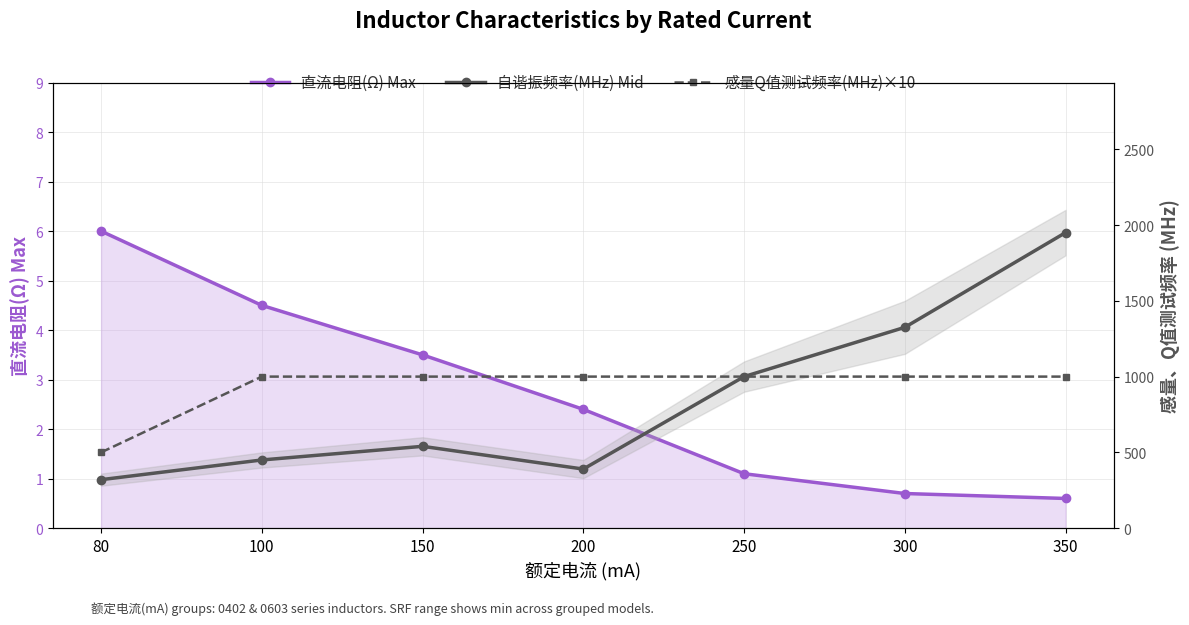

What is the value of the 自谐振频率(MHz) Mid point at the 7th from the left?

1950.0